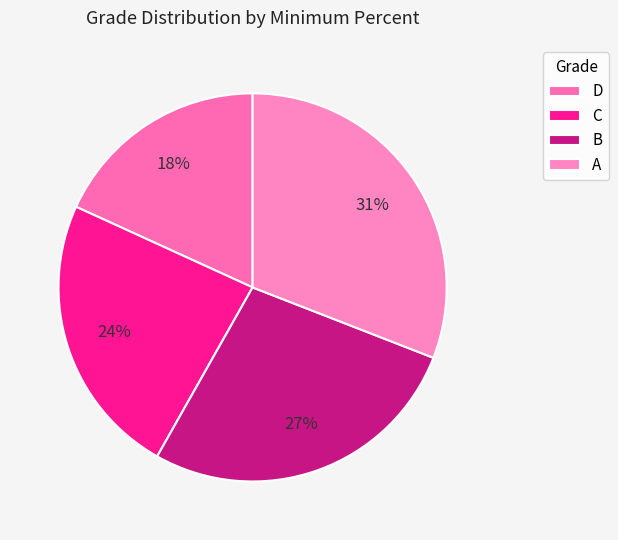

Does any single category account for the majority?

No